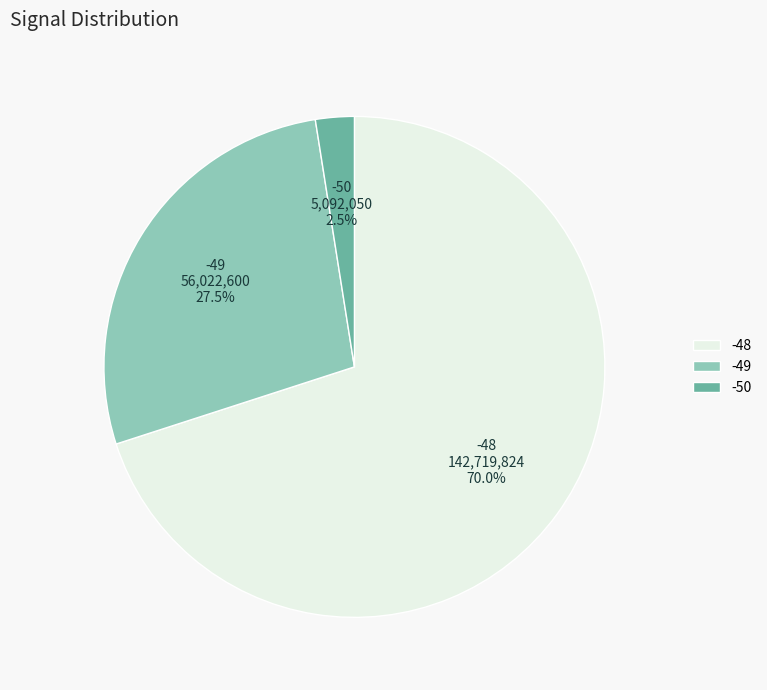

Does any single category account for the majority?

Yes